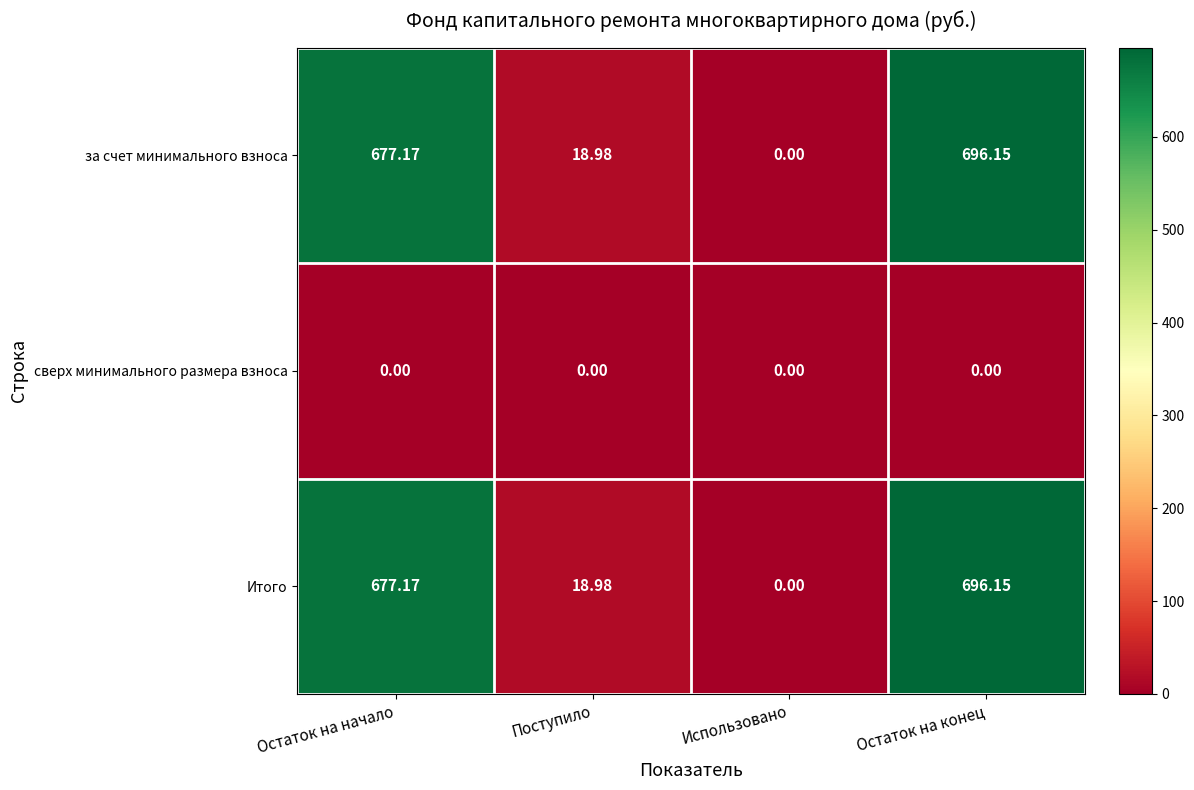

How many values in the за счет минимального взноса series are below 677?

2